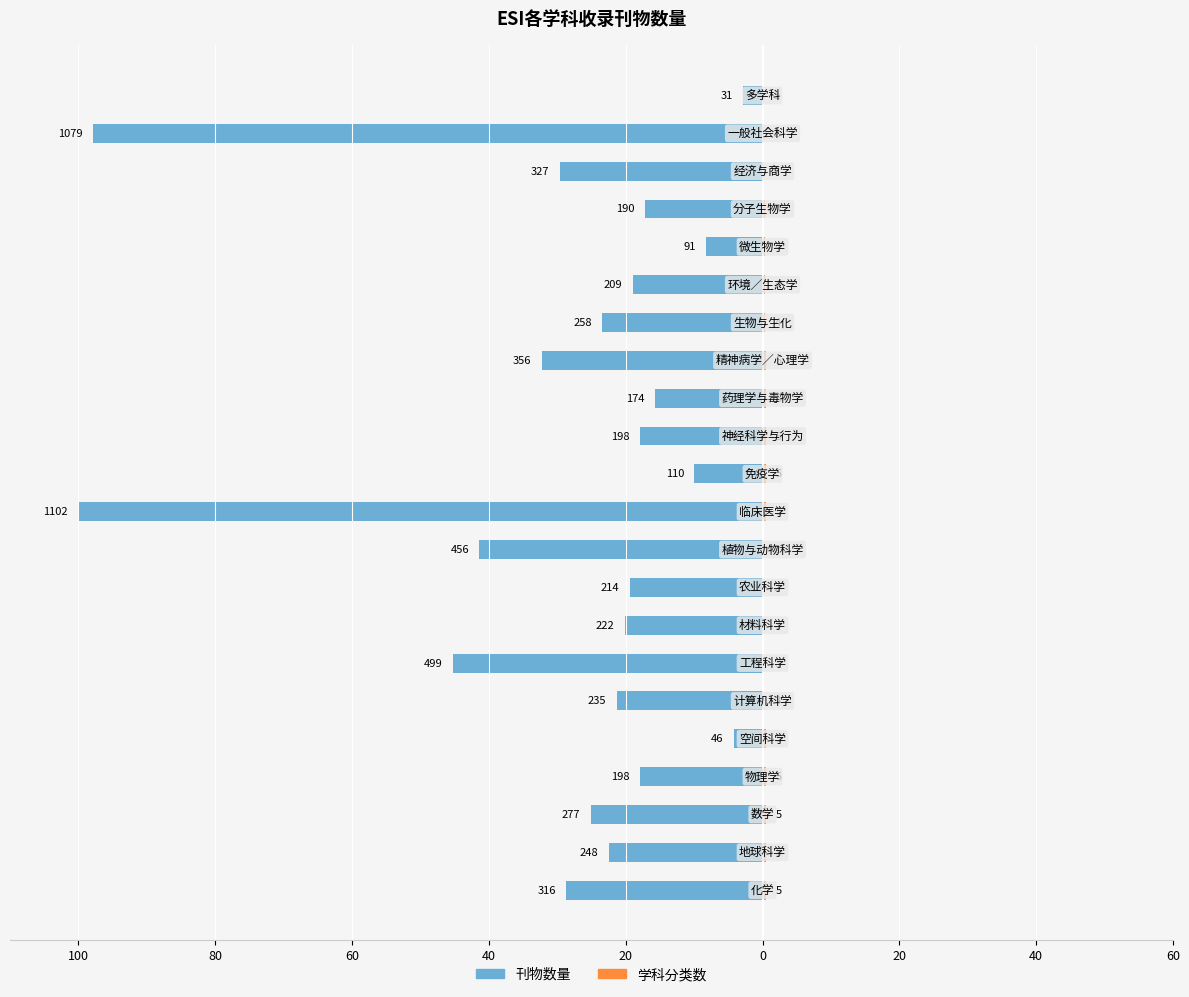

Reading left to right, what are all the values shown in this chart?

刊物数量: -28.7	-22.5	-25.1	-18.0	-4.2	-21.3	-45.3	-20.1	-19.4	-41.4	-100.0	-10.0	-18.0	-15.8	-32.3	-23.4	-19.0	-8.3	-17.2	-29.7	-97.9	-2.8
学科分类数: 0.5	0.5	0.5	0.5	0.5	0.3	0.3	0.3	0.2	0.2	0.5	0.5	0.5	0.5	0.5	0.4	0.4	0.4	0.4	0.2	0.2	0.1